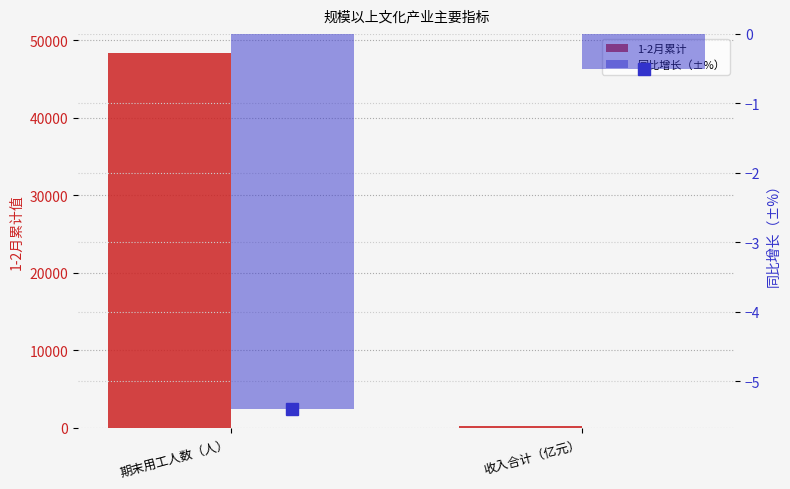

What position from the left is 收入合计（亿元）?

2